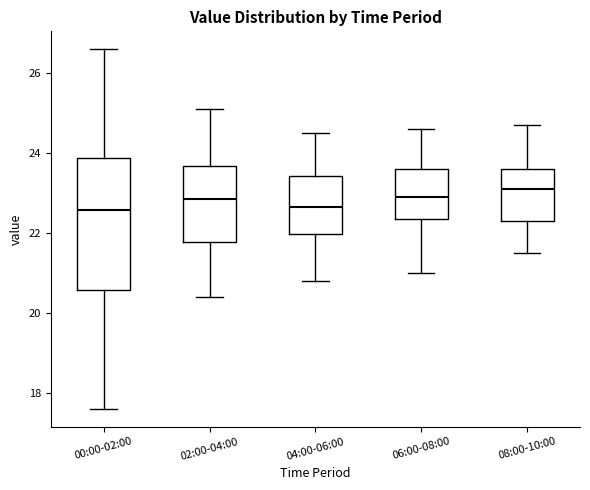

Comparing the boxes themselves (not the whiskers), which one is the tallest?

00:00-02:00